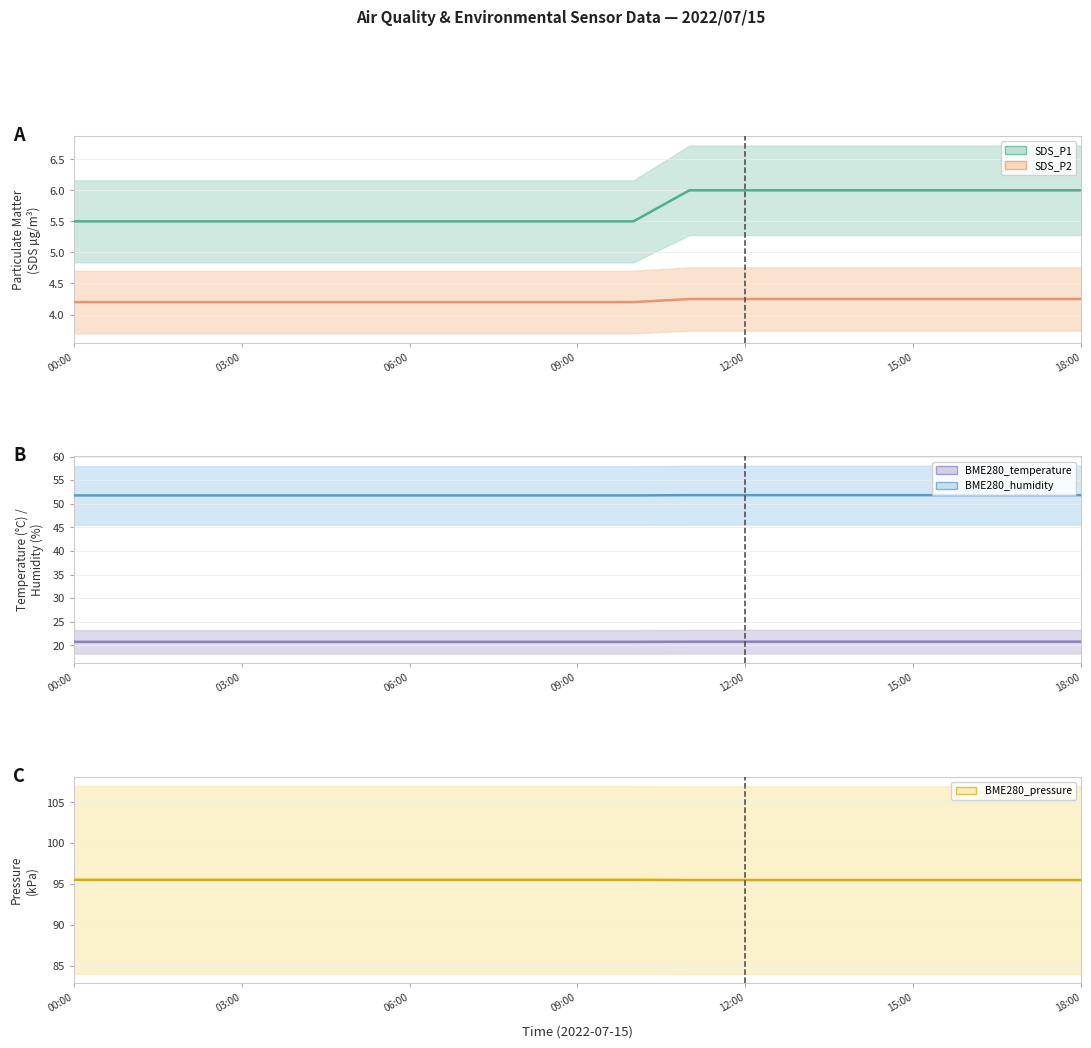

Rank the series by their maximum value, from highest to lowest.

BME280_pressure, BME280_humidity, BME280_temperature, SDS_P1, SDS_P2